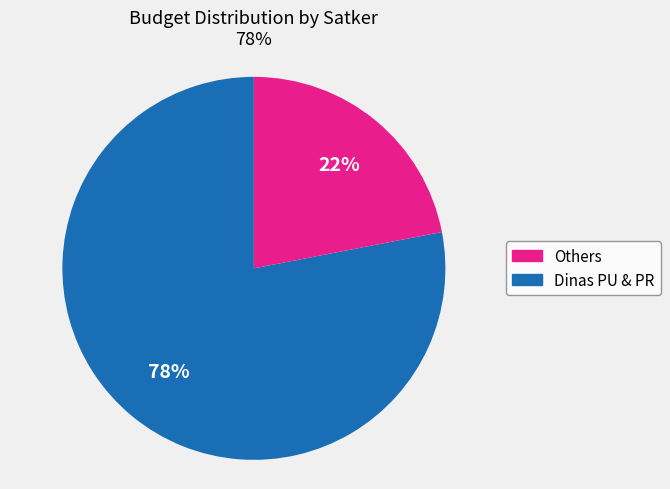

Is there any slice that represents more than half of the pie?

Yes